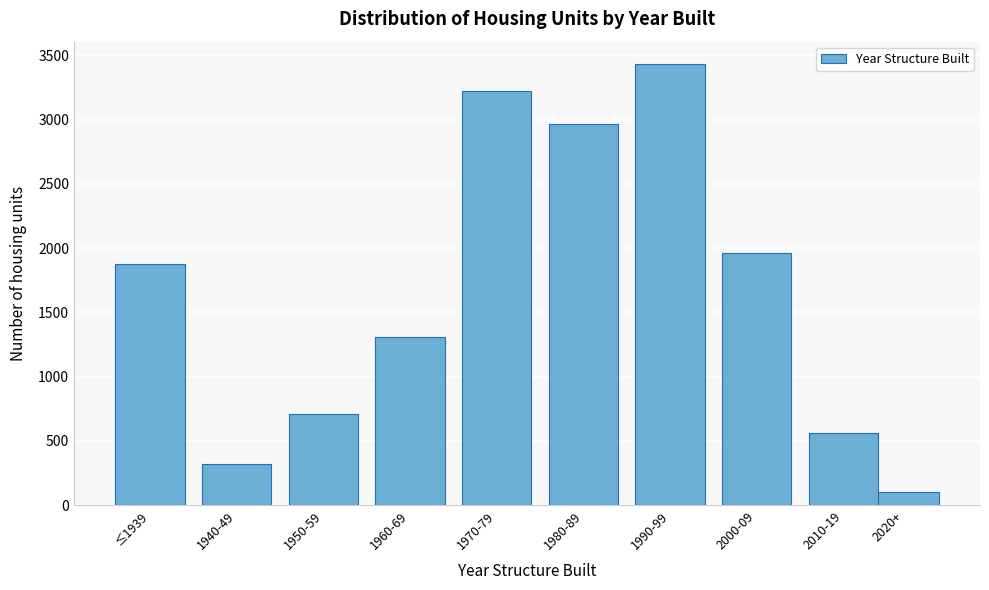

Reading left to right, what are all the values shown in this chart?

1873	318	713	1309	3223	2963	3435	1963	564	101